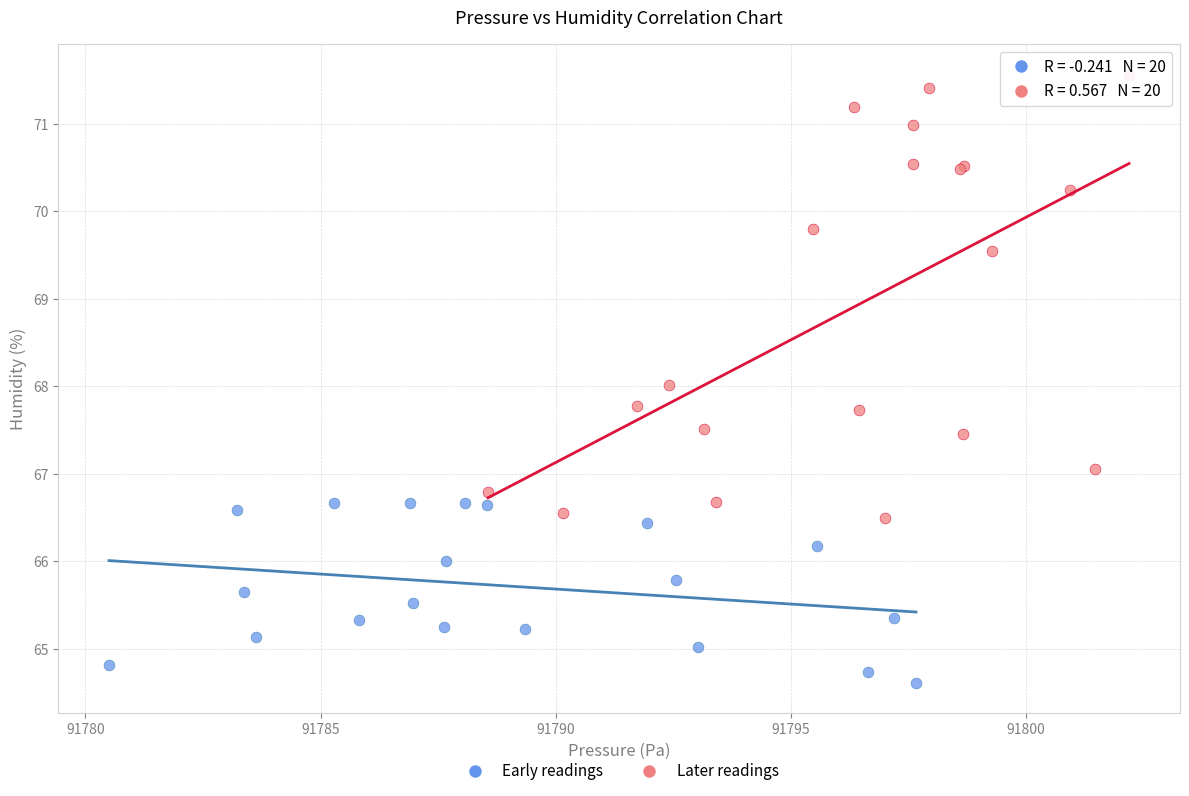

Which series contains the highest Y value?

Later readings